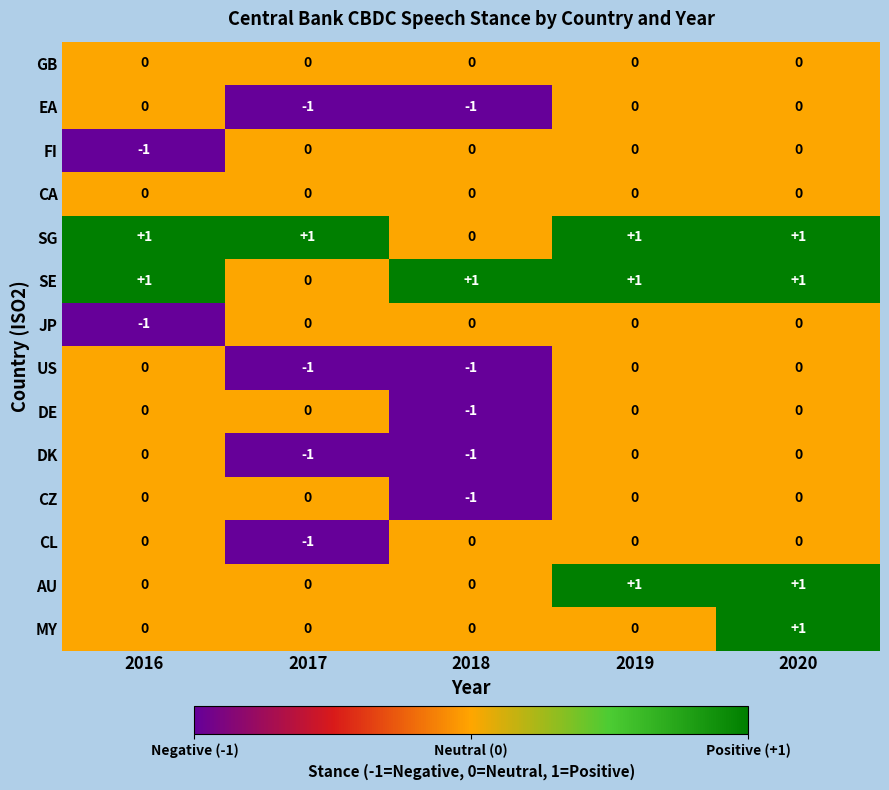

True or false: FI has a value of -1 at 2018.

False